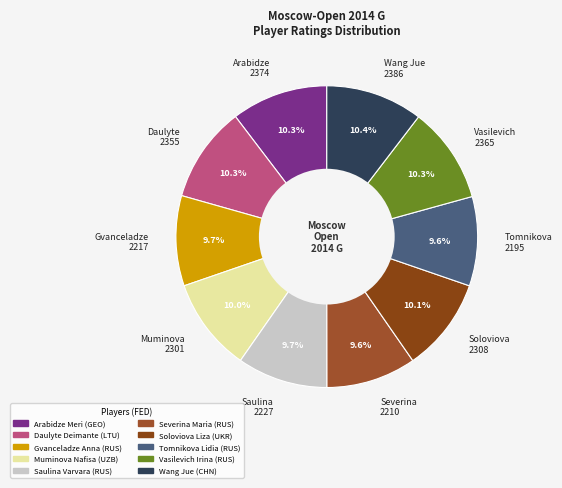

Does Tomnikova 2195 account for over 50% of the chart?

No